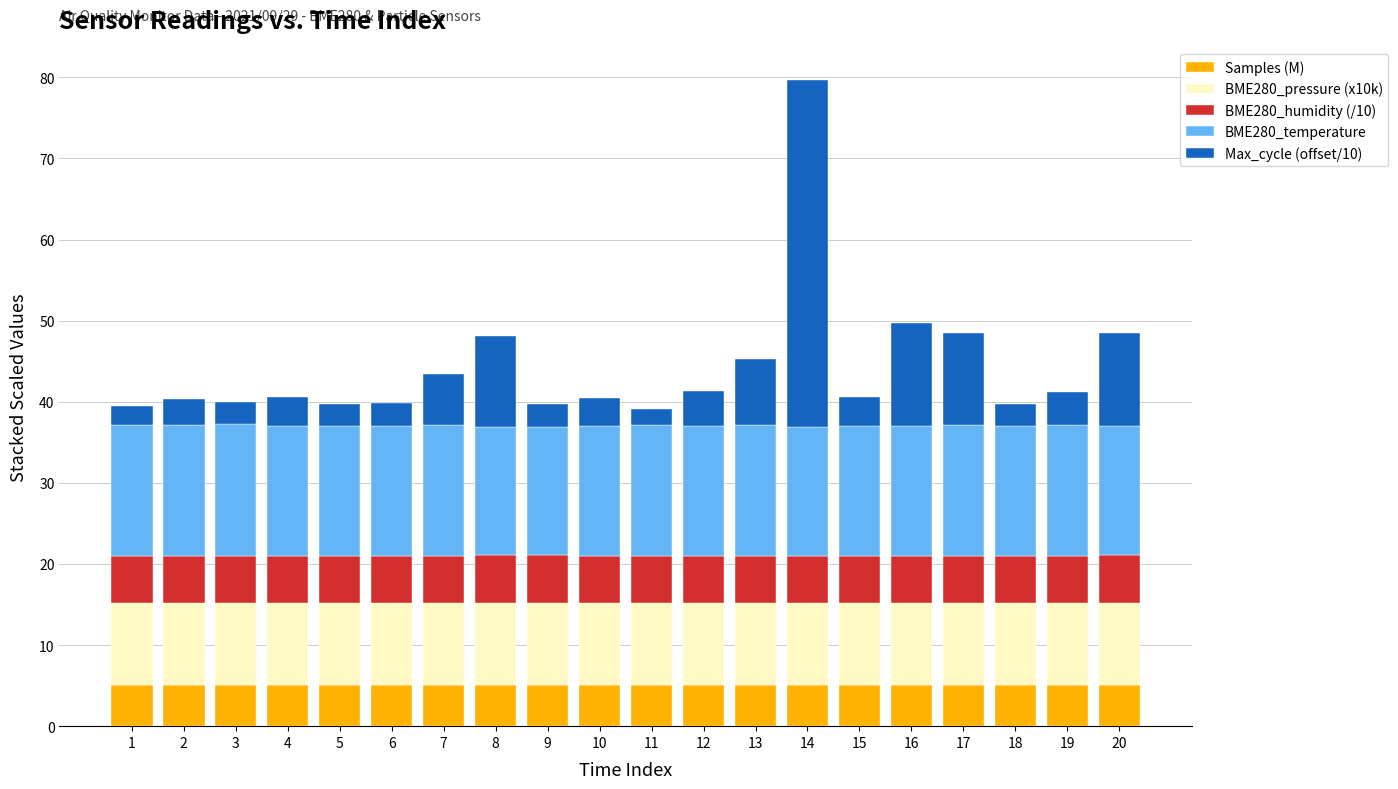

What is the maximum value for Samples (M)?

5.1